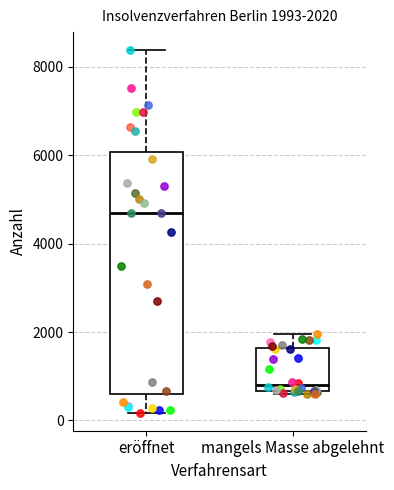

Which box's median line is the lowest?

mangels Masse abgelehnt